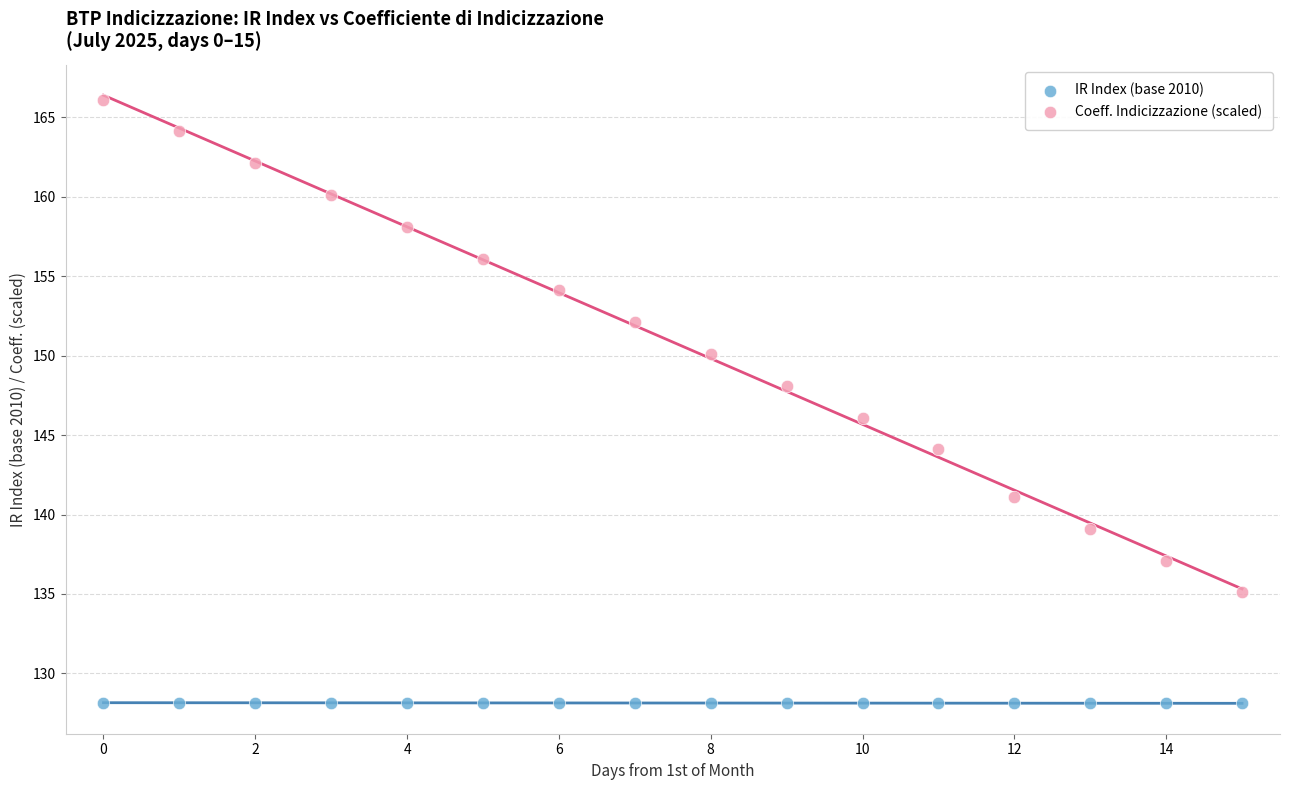

Which series reaches the maximum Y coordinate?

Coeff. Indicizzazione (scaled)